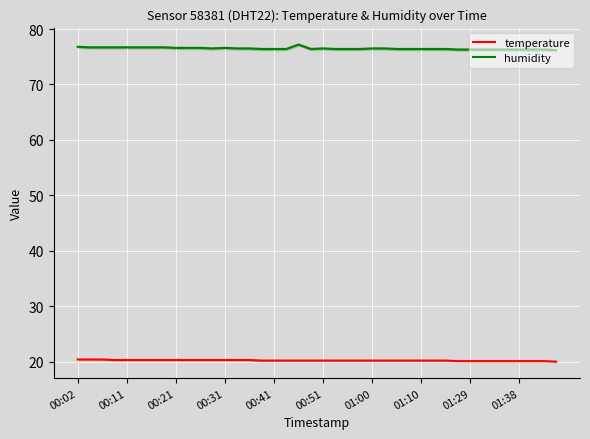

True or false: humidity has a value of 76.5 at 00:51.

True